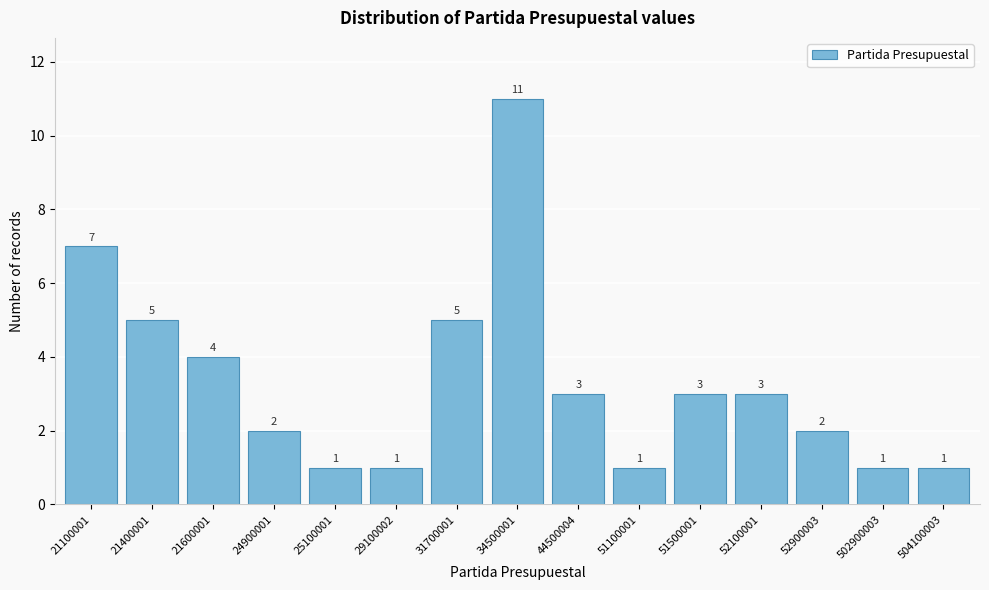

Reading right to left, transcribe all the data shown in this chart.

1	1	2	3	3	1	3	11	5	1	1	2	4	5	7